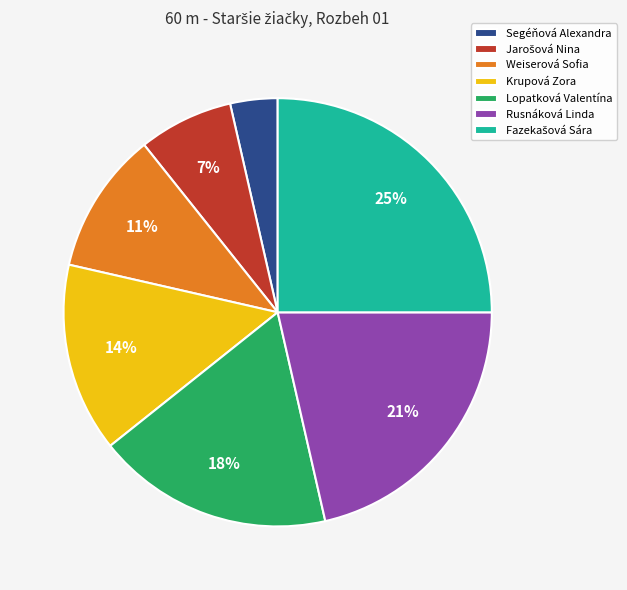

What percentage is the Krupová Zora slice, to the nearest percent?

14%